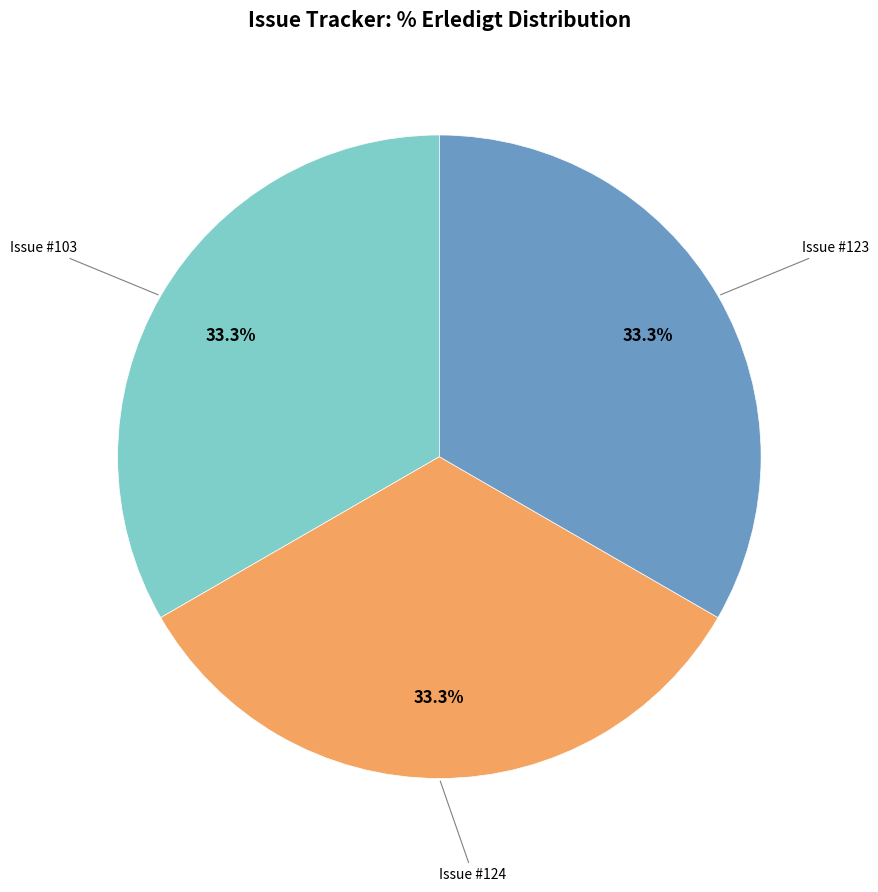

Is there any slice that represents more than half of the pie?

No